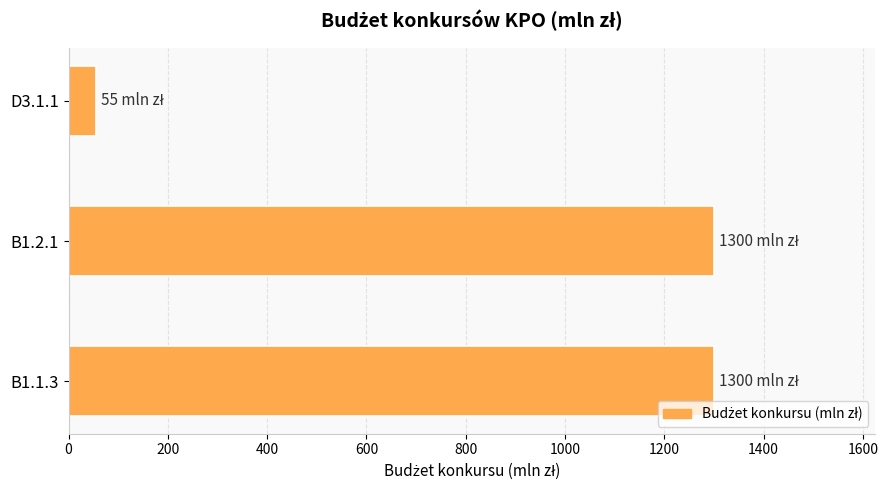

The value at D3.1.1 is 55. True or false?

True